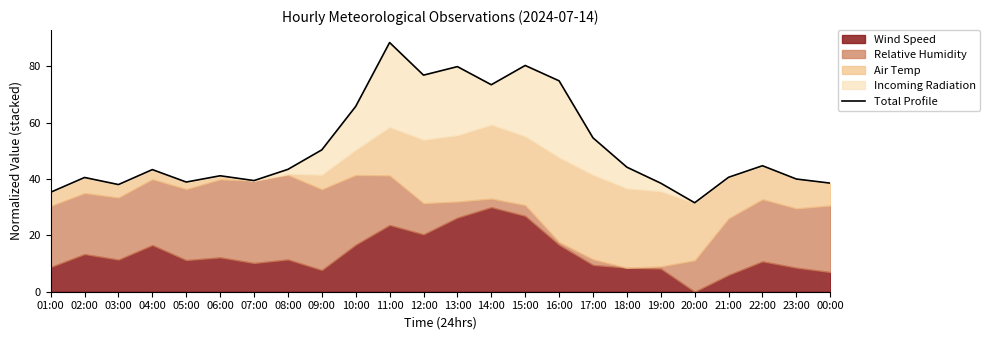

How many lines are shown in the chart?

1